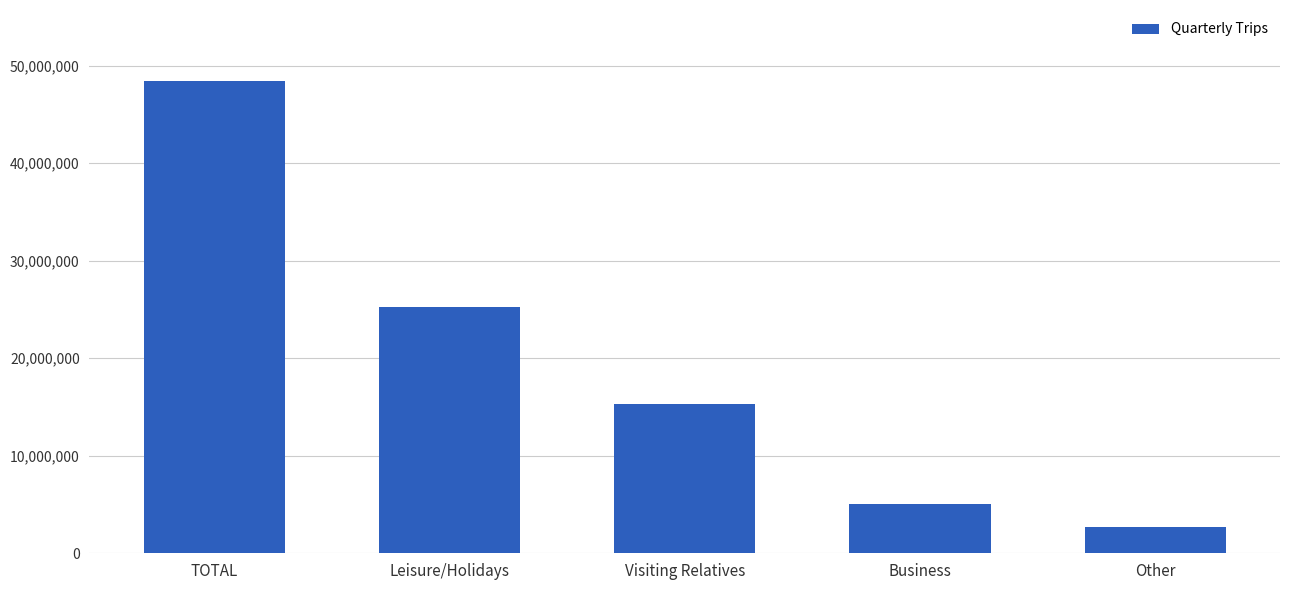

Rank the categories by value from highest to lowest.

TOTAL, Leisure/Holidays, Visiting Relatives, Business, Other